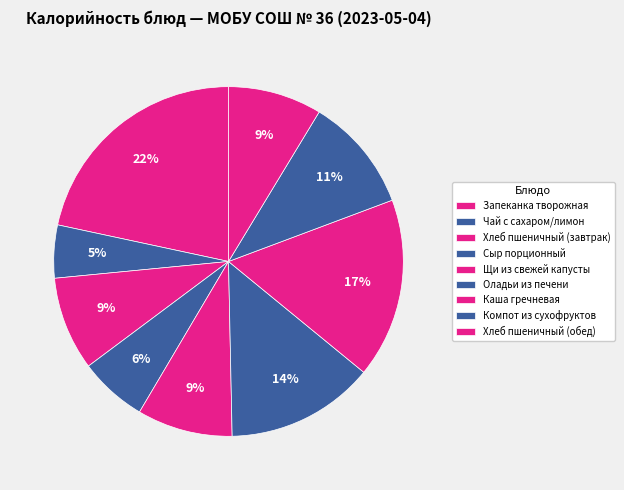

To the nearest percent, what portion does Компот из сухофруктов represent?

11%